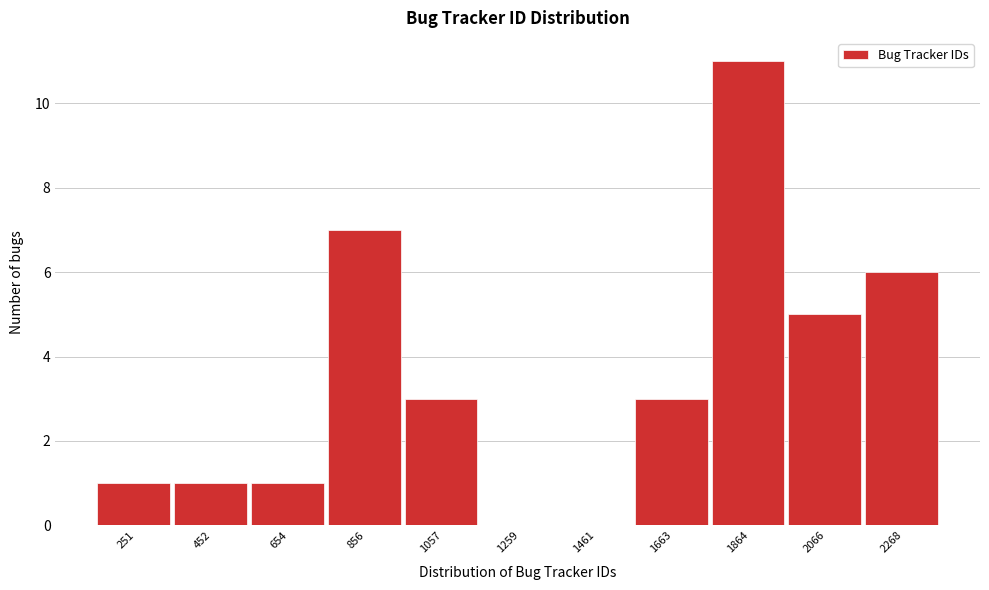

Reading right to left, extract all data points from this chart.

2268=6	2066=5	1864=11	1663=3	1461=0	1259=0	1057=3	856=7	654=1	452=1	251=1